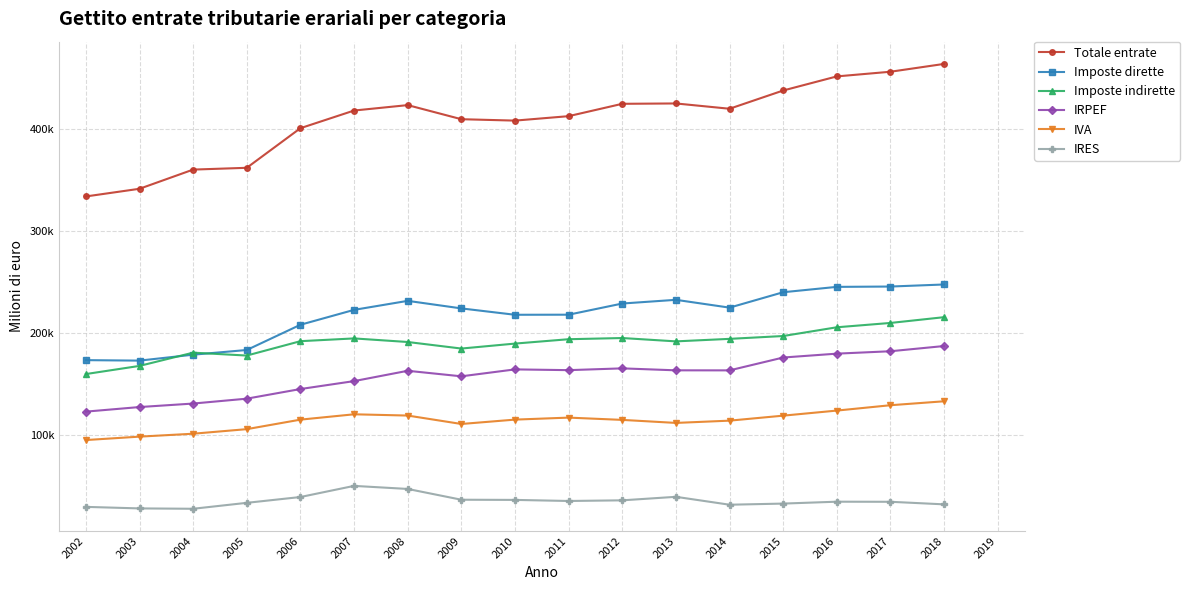

How many lines are shown in the chart?

6